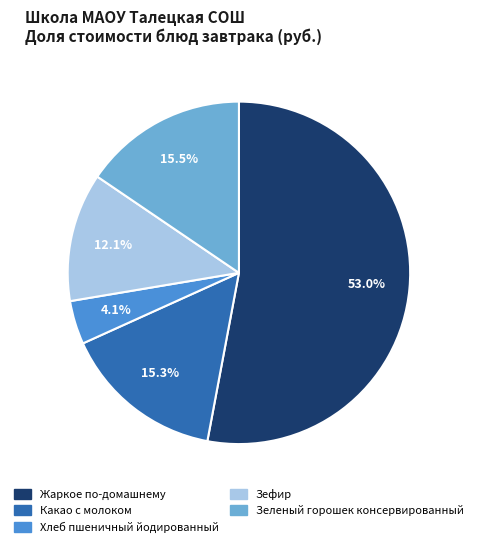

To the nearest percent, what portion does Хлеб пшеничный йодированный represent?

4%